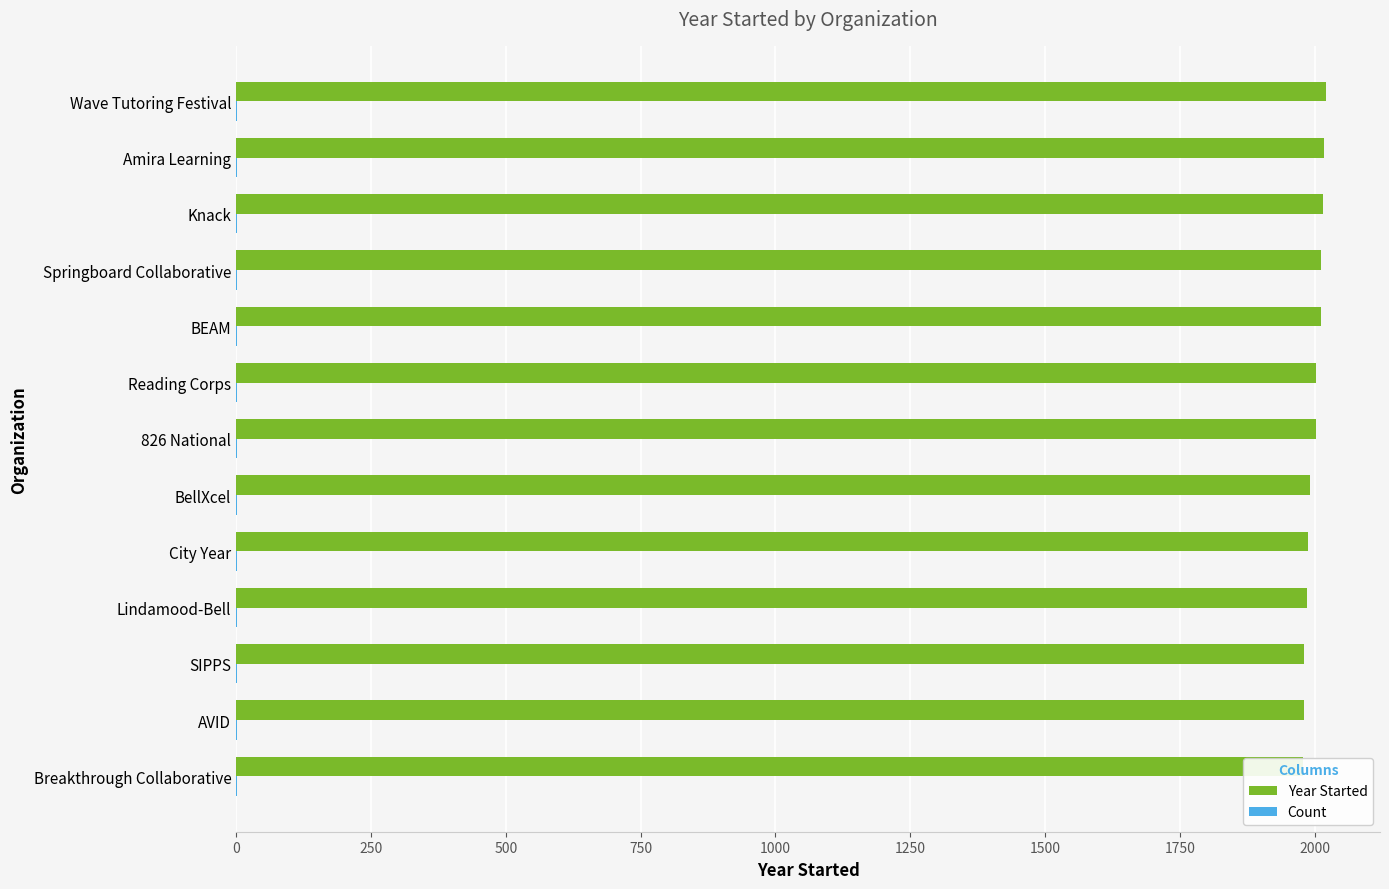

What position from the right is 0?

13